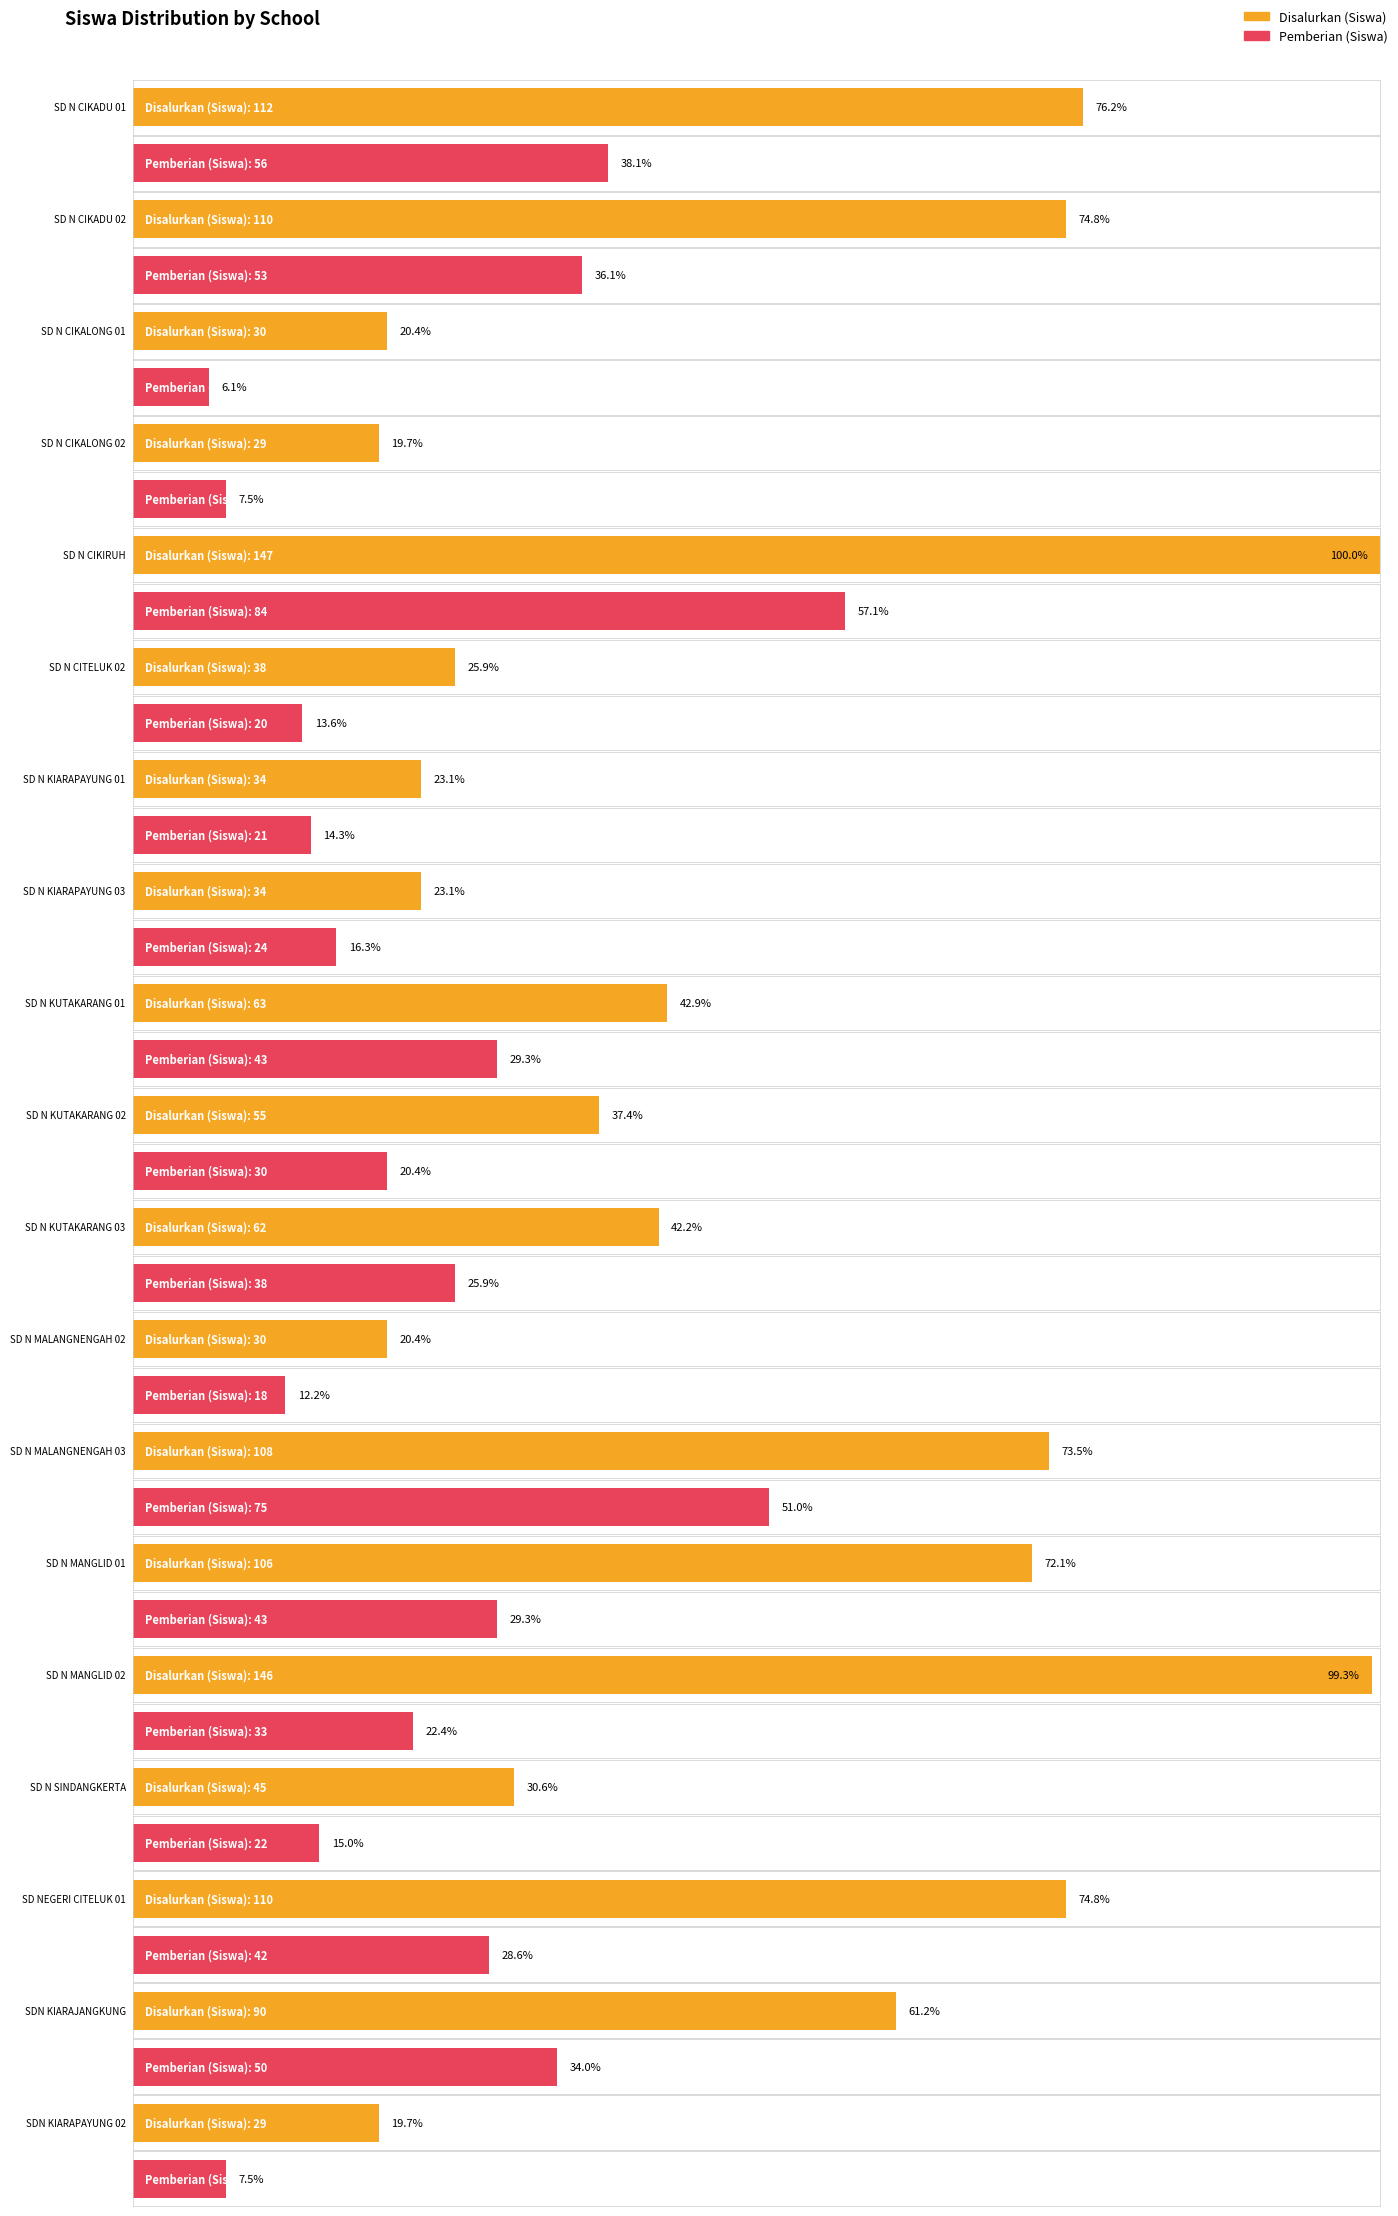

What is the minimum value shown in the chart?

9